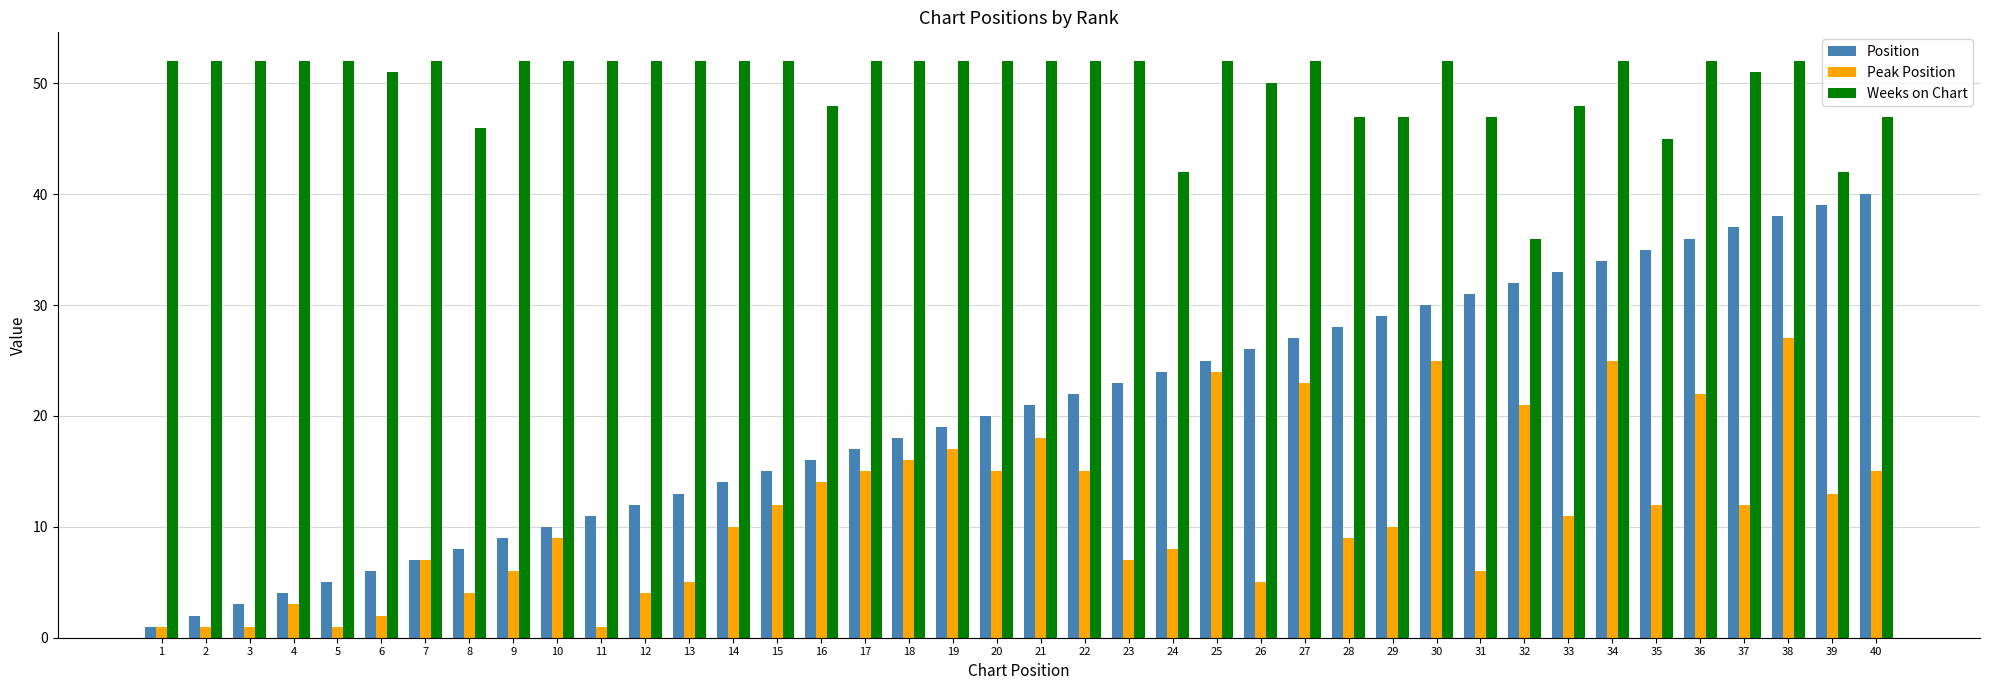

How many data points does each series have?

40